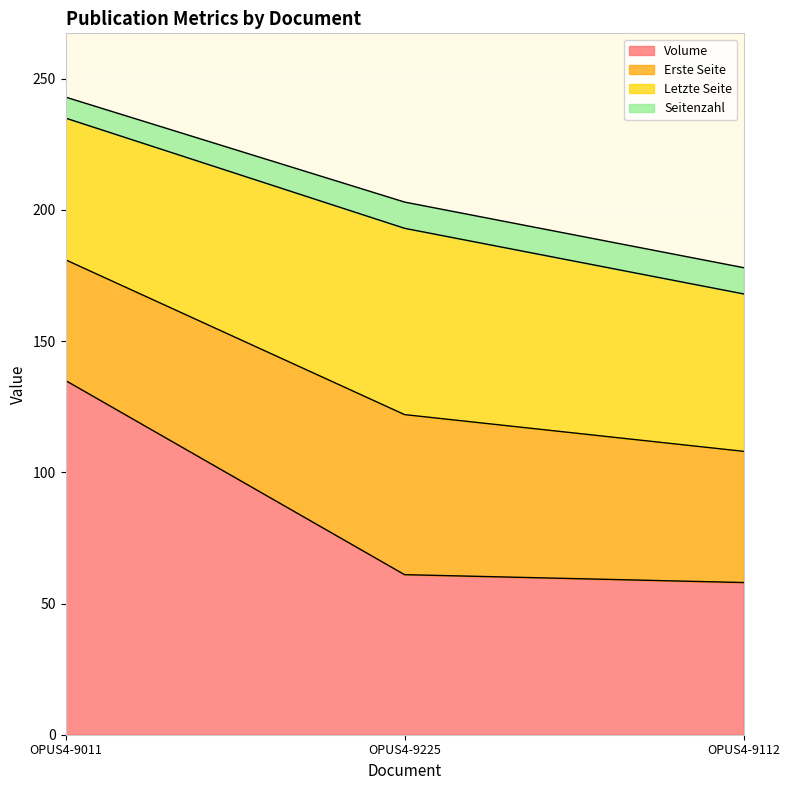

Is it true that Volume equals 58 at OPUS4-9112?

True